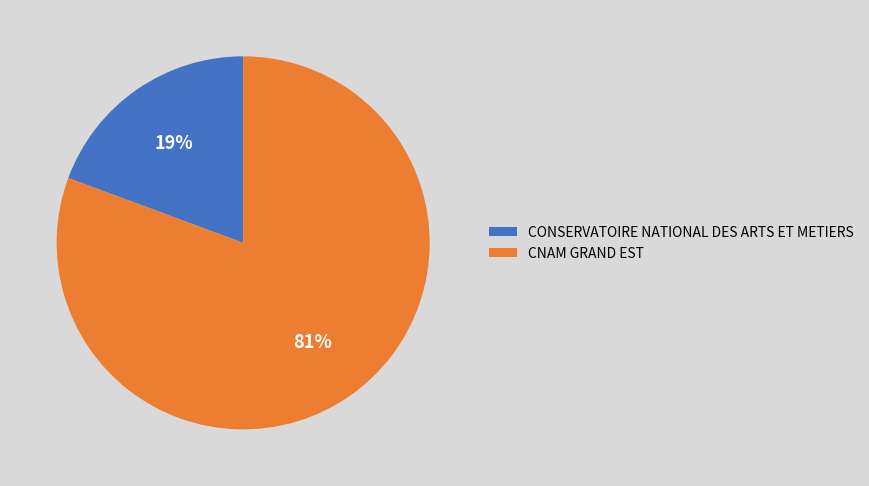

Rank the categories by value from highest to lowest.

CNAM GRAND EST, CONSERVATOIRE NATIONAL DES ARTS ET METIERS